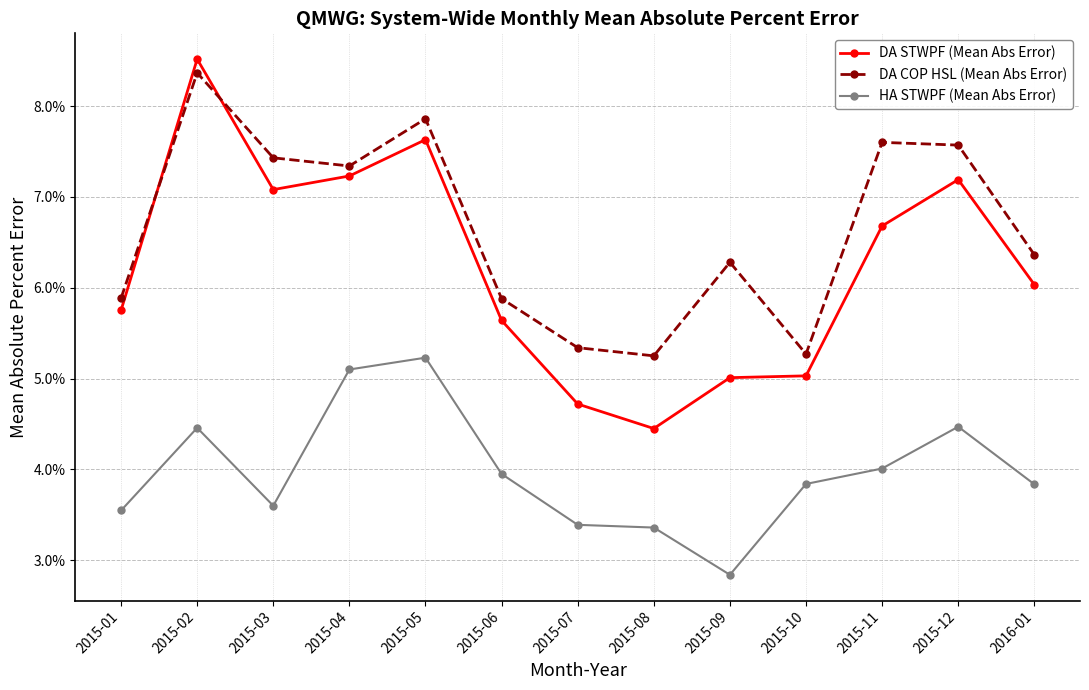

What is the label of the 12th point from the left?

2015-12